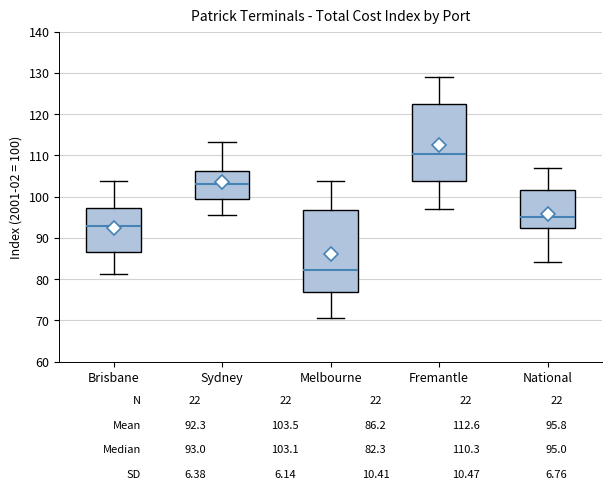

Which box's median line is the lowest?

Melbourne